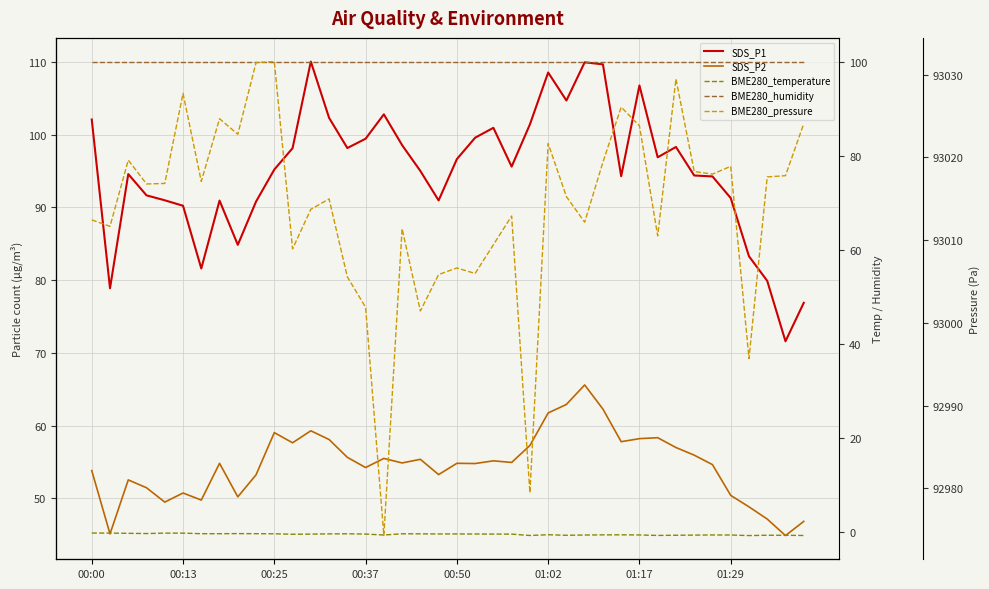

At 9, list the series in order from largest to smallest.

BME280_pressure, BME280_humidity, SDS_P1, SDS_P2, BME280_temperature